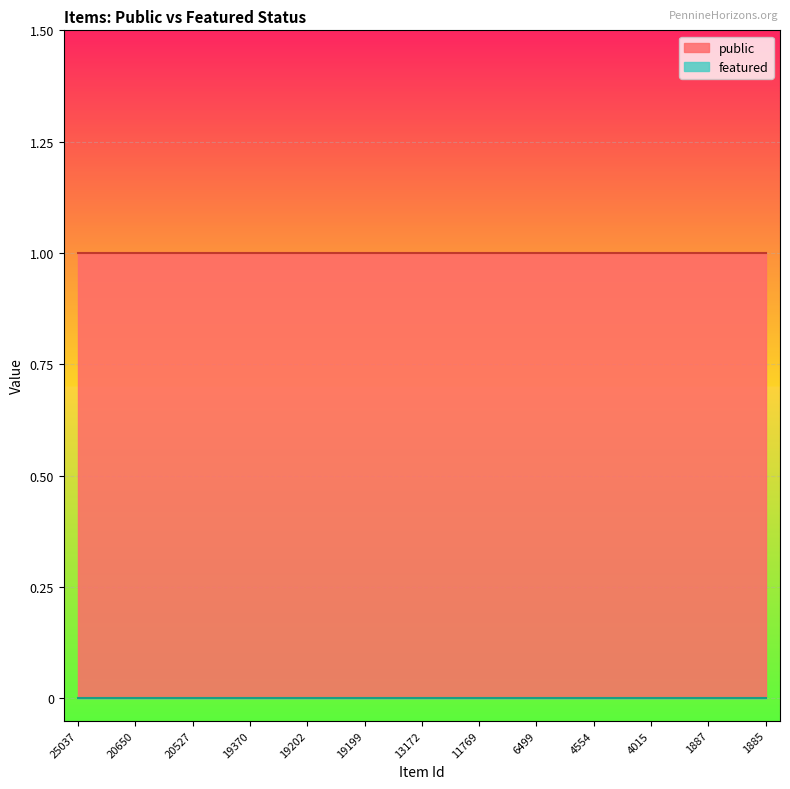

What is the average value of the public series?

1